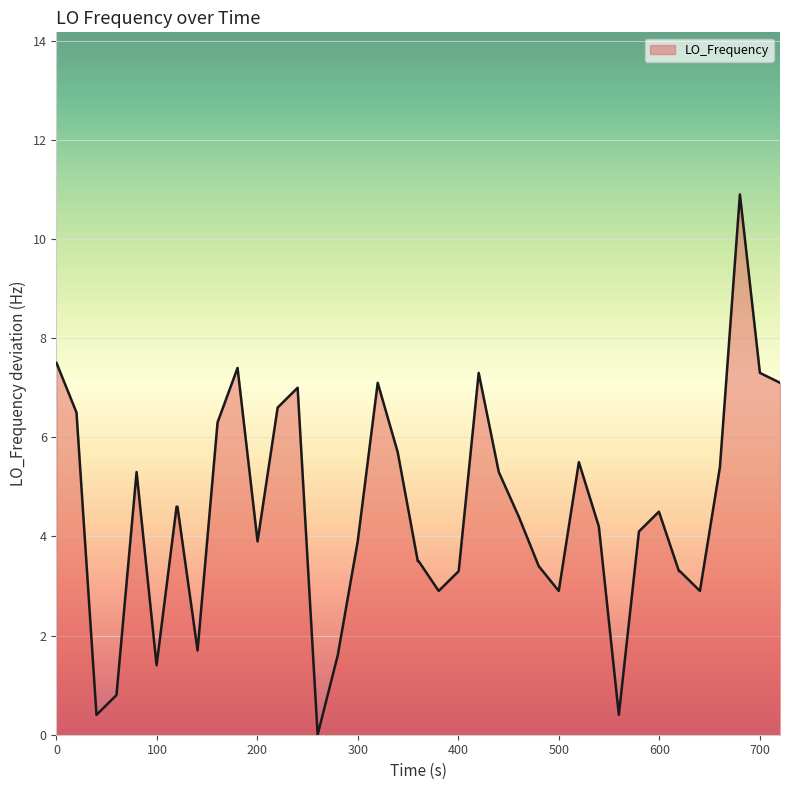

What is the greatest value displayed?

10.9